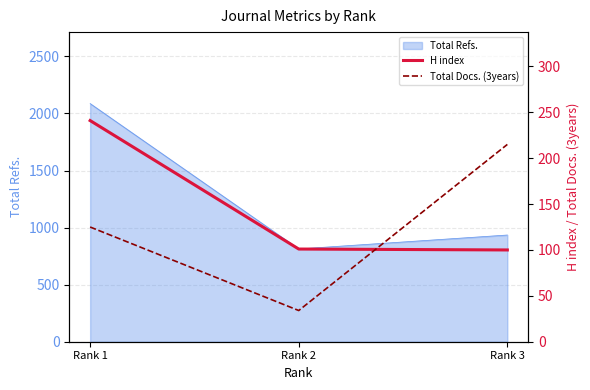

Does the chart display data point markers on the line(s)?

No